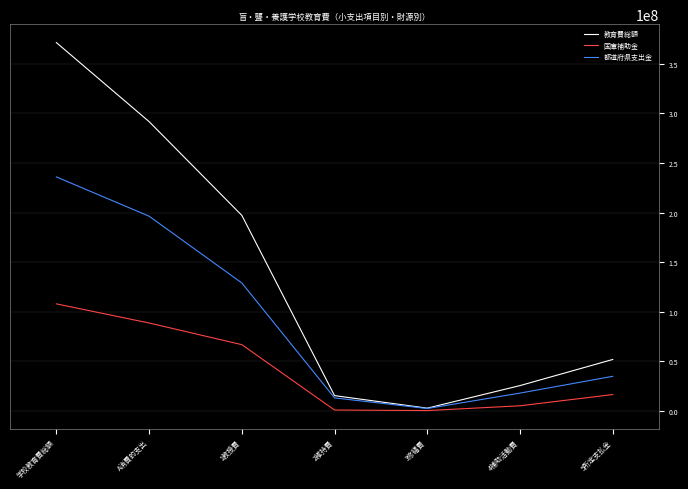

What value does the 都道府県支出金 series have at 3修繕費?

2153565